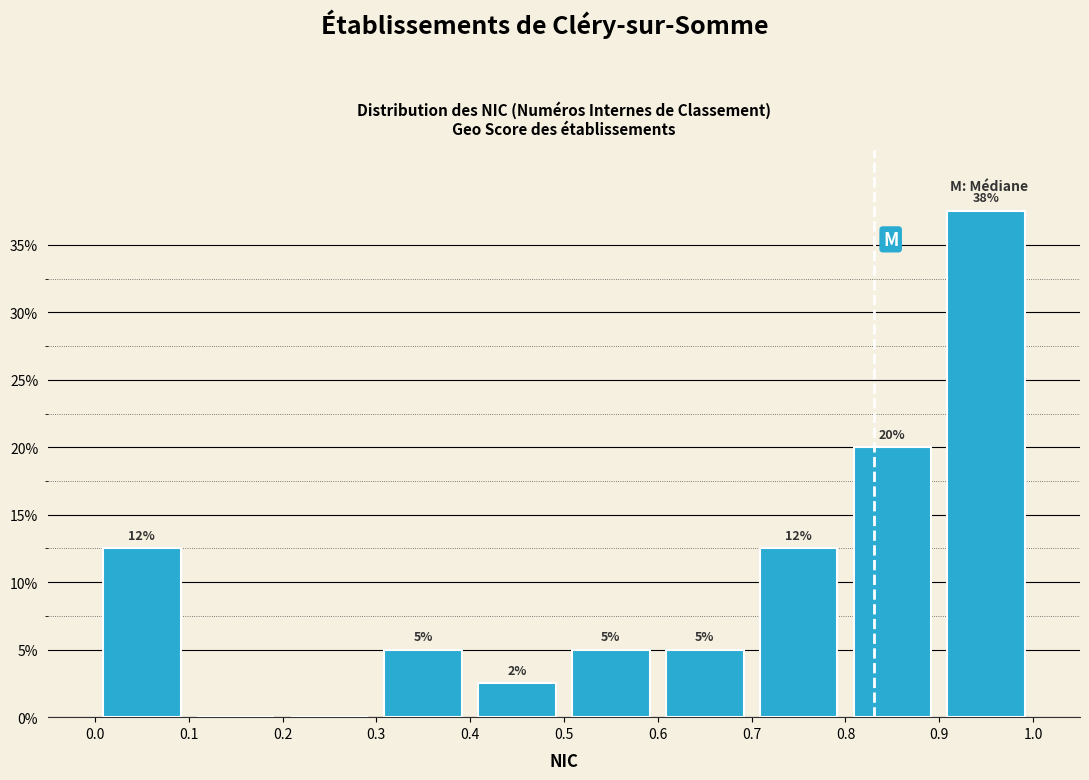

Which range on the x-axis has the tallest bar?

0.9 to 1.0